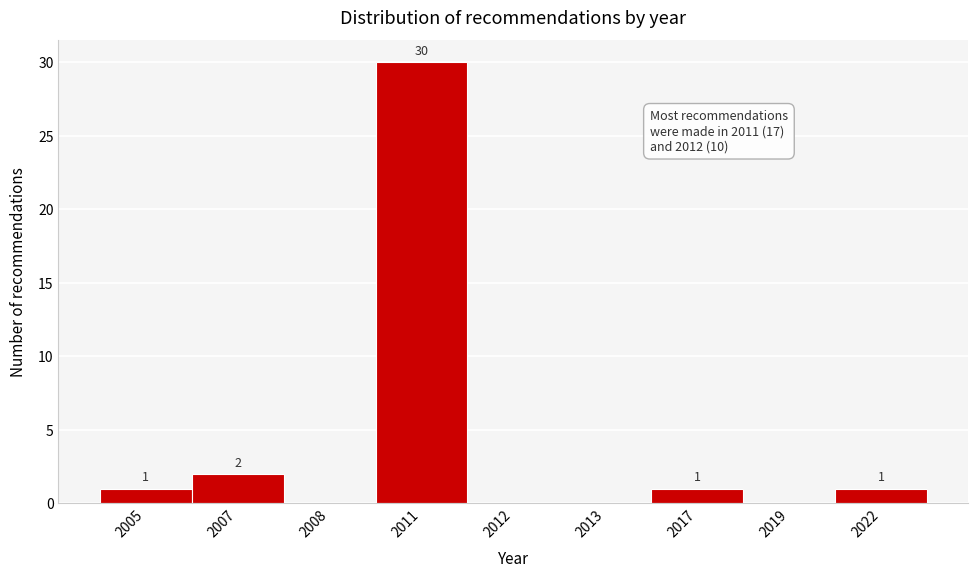

Reading left to right, list all the values displayed in this chart.

2005=1	2007=2	2008=0	2011=30	2012=0	2013=0	2017=1	2019=0	2022=1